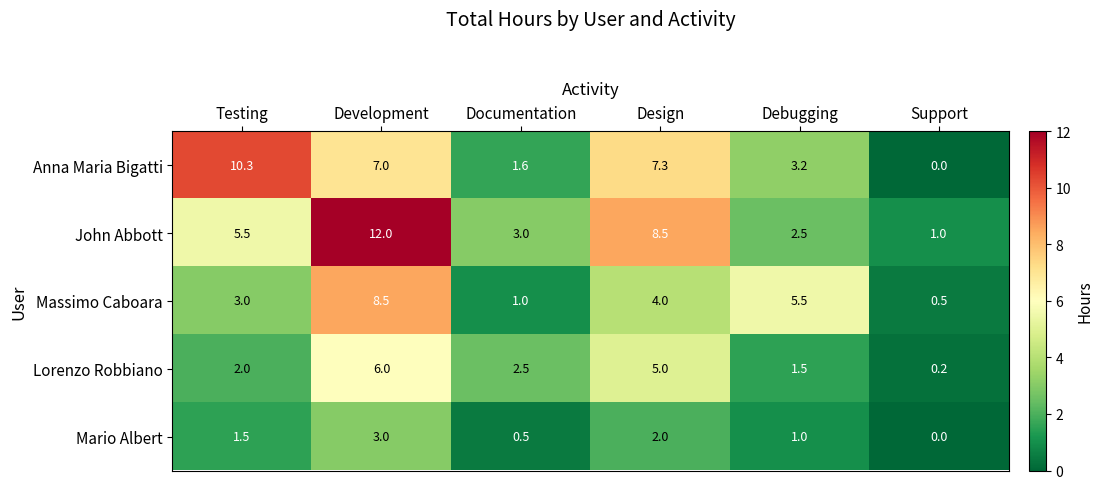

Which series has the largest total across all categories?

John Abbott